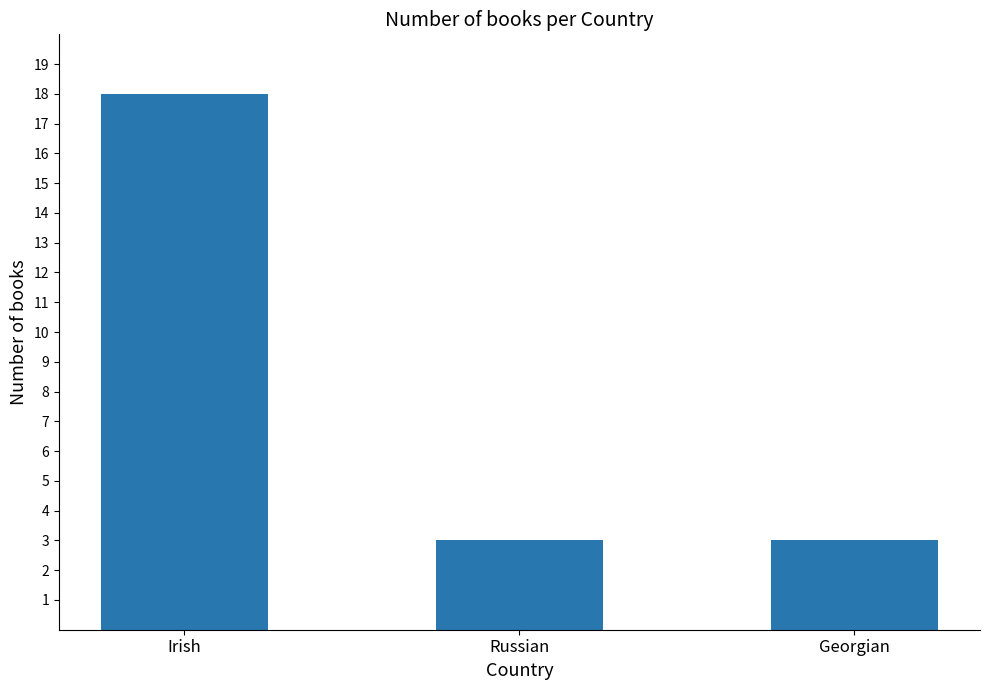

Which label corresponds to the largest value in the chart?

Irish